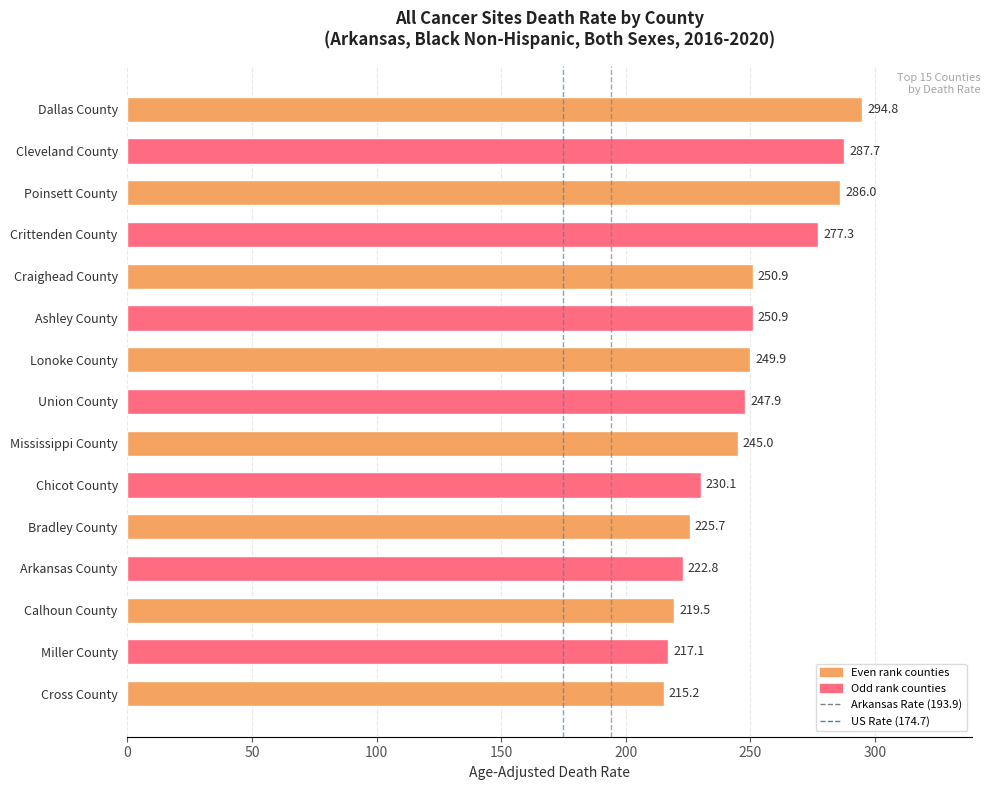

What is the change in value from Ashley County to Union County?

-3.0